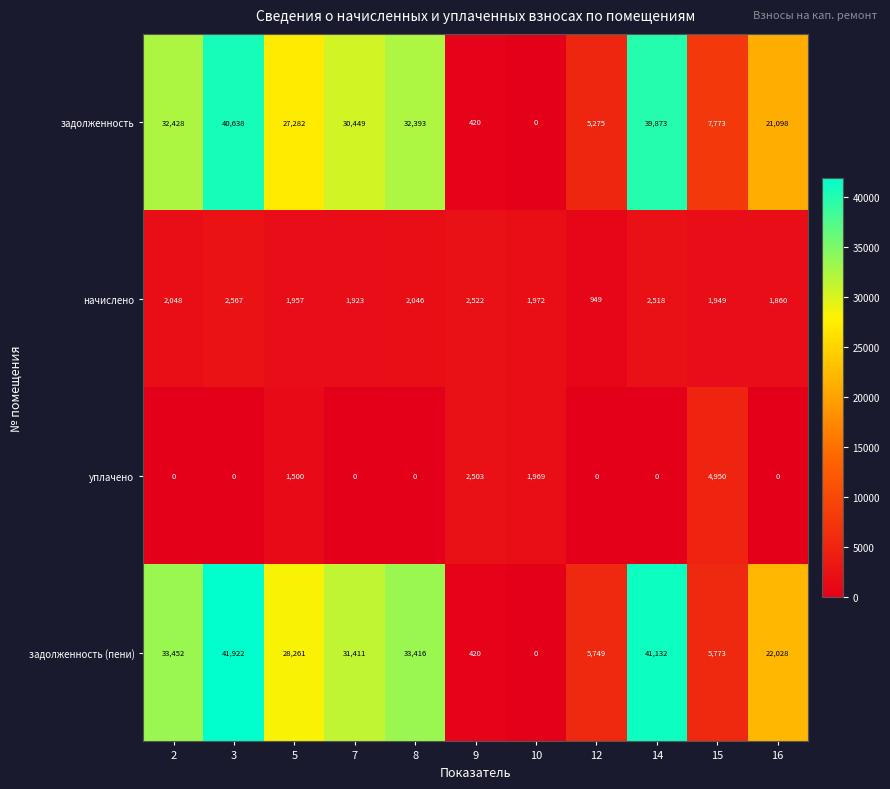

List the series in order of their peak value, lowest first.

начислено, уплачено, задолженность, задолженность (пени)